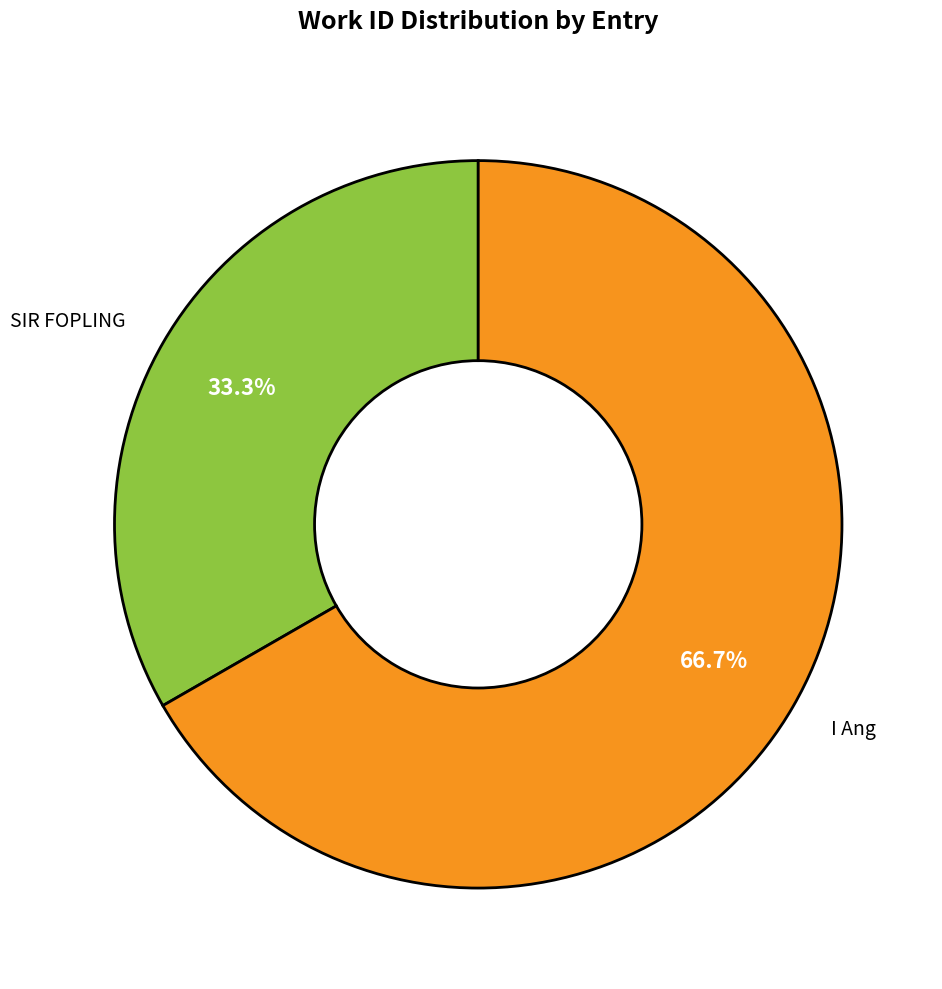

Rank the categories by value from lowest to highest.

SIR FOPLING, I Ang